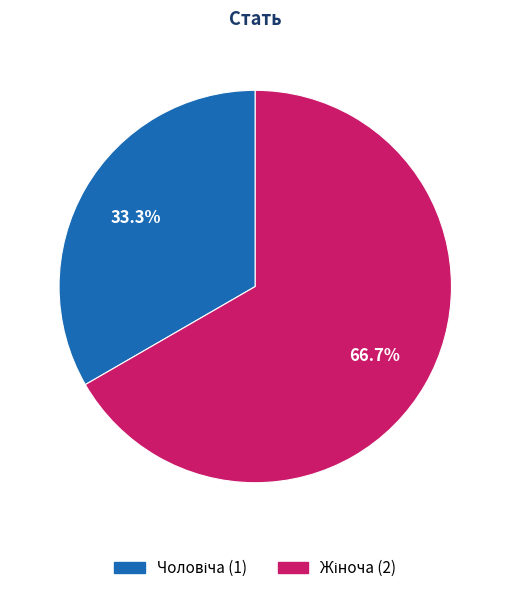

Does any single category account for the majority?

Yes